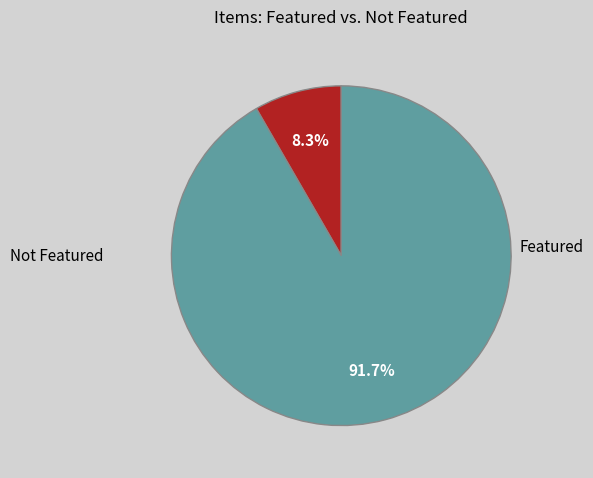

Is there any slice that represents more than half of the pie?

Yes